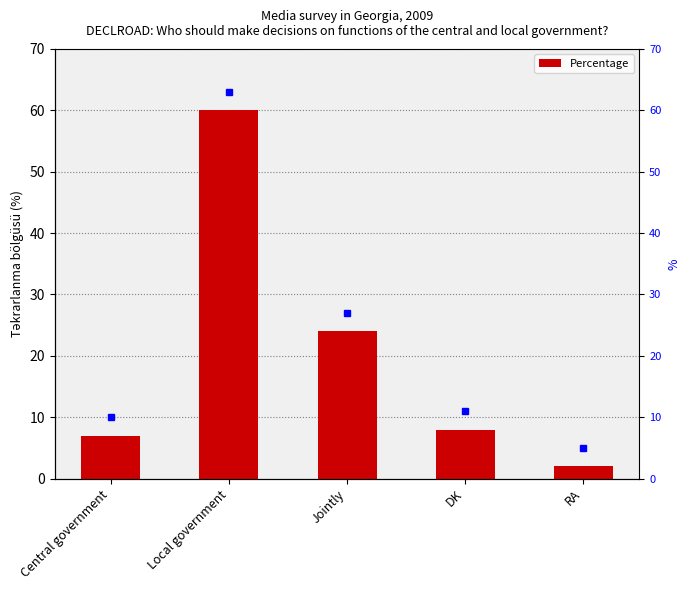

Rank the categories by value from lowest to highest.

RA, Central government, DK, Jointly, Local government